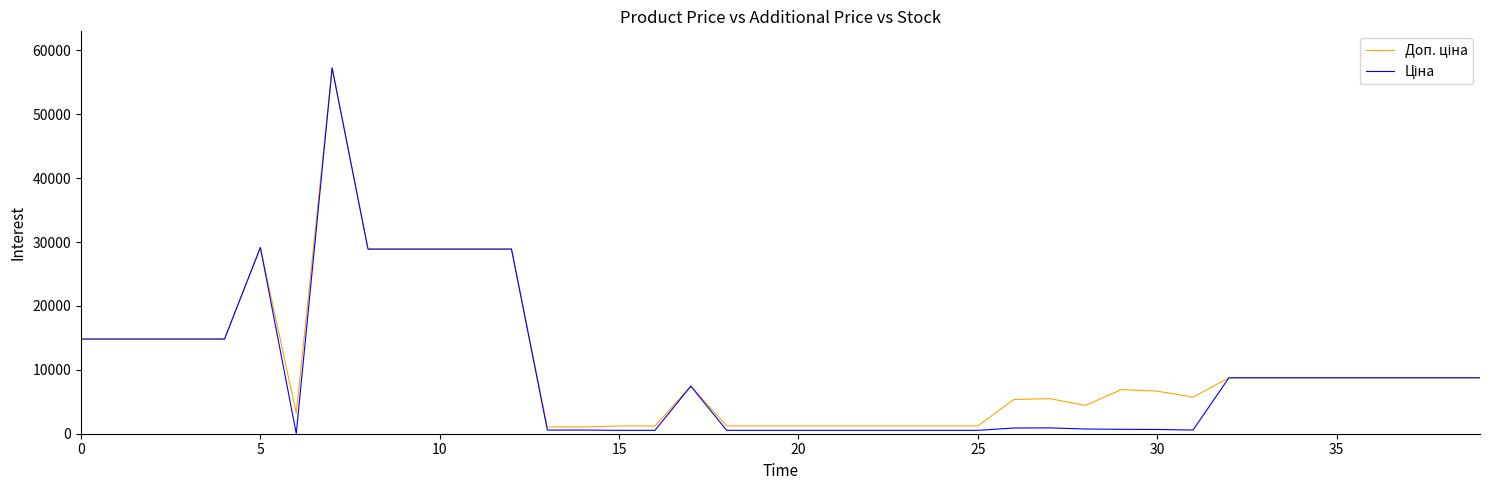

How many lines are shown in the chart?

2